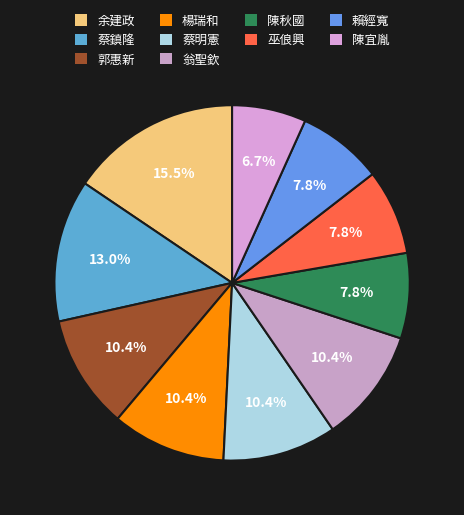

To the nearest percent, what portion does 陳宜胤 represent?

7%